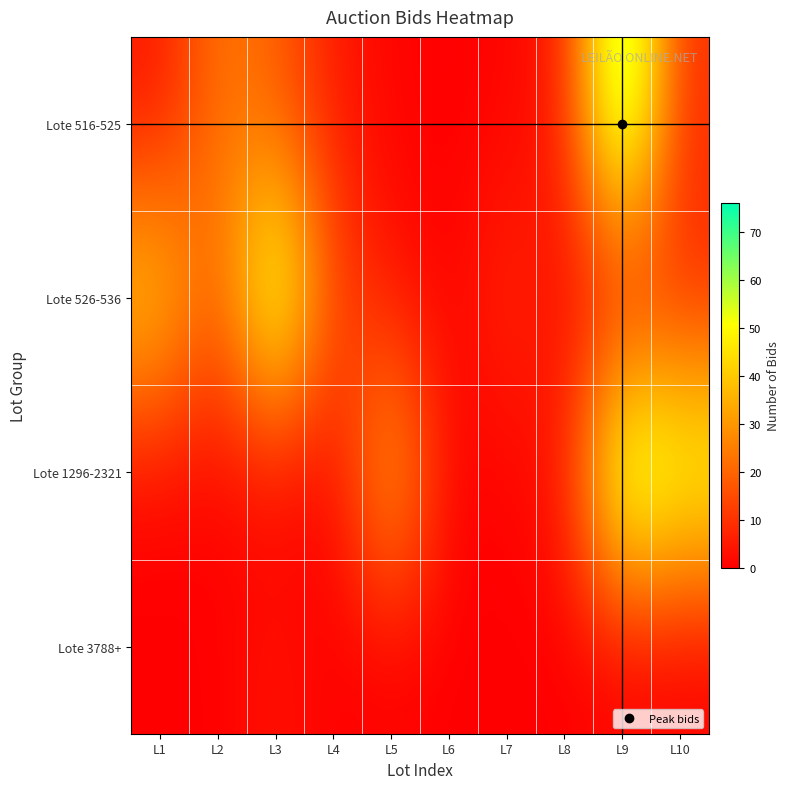

At which category is the sum across all series the highest?

L9